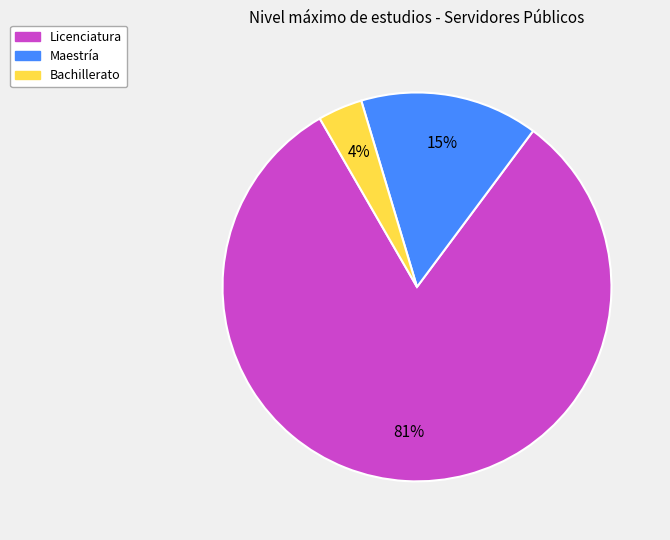

Which has a higher value, Licenciatura or Bachillerato?

Licenciatura